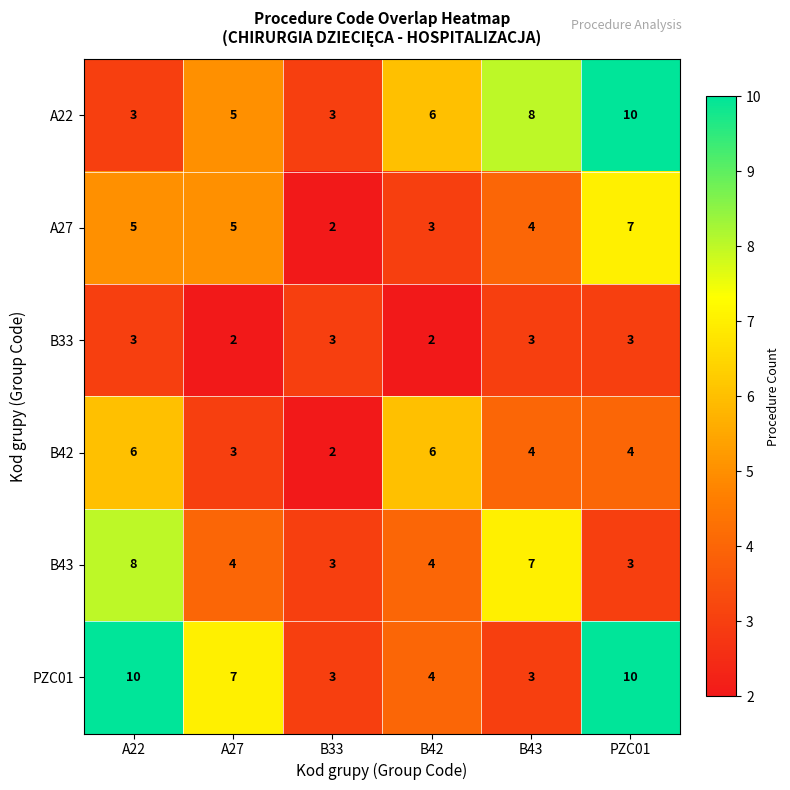

Count the B42 values in the range 3 to 6.

5